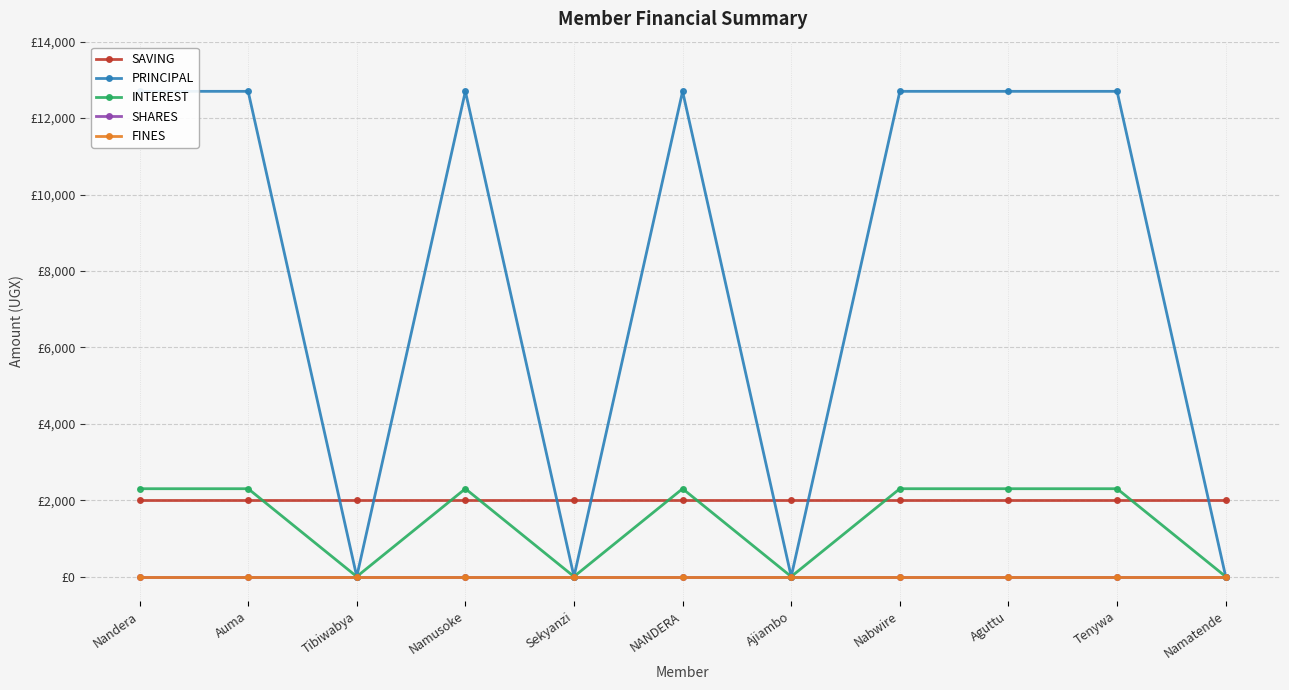

At how many categories does at least one series exceed 4721?

7